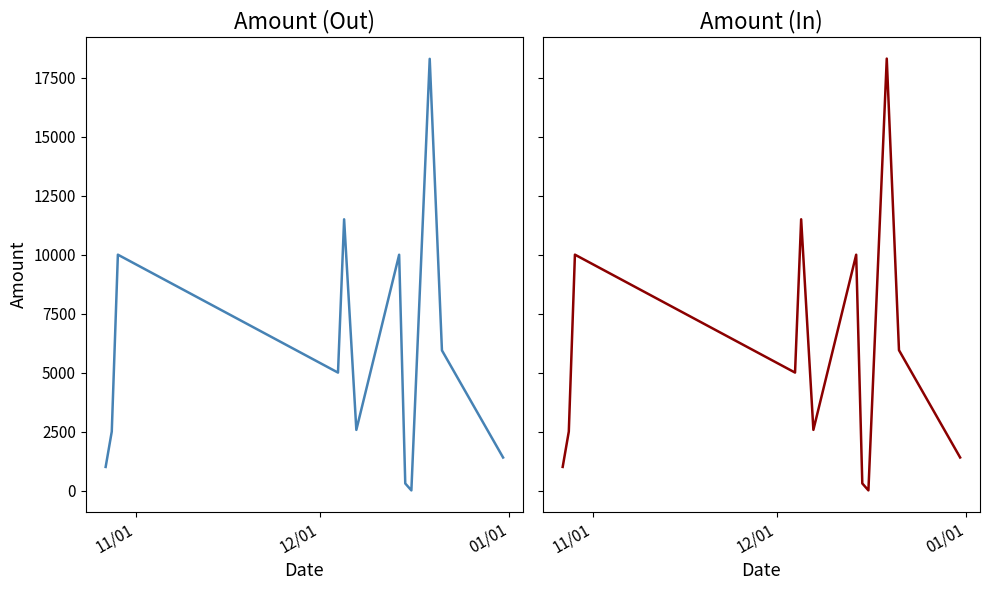

What is the difference between the maximum and second lowest values in the Amount (Out) series?

18004.0